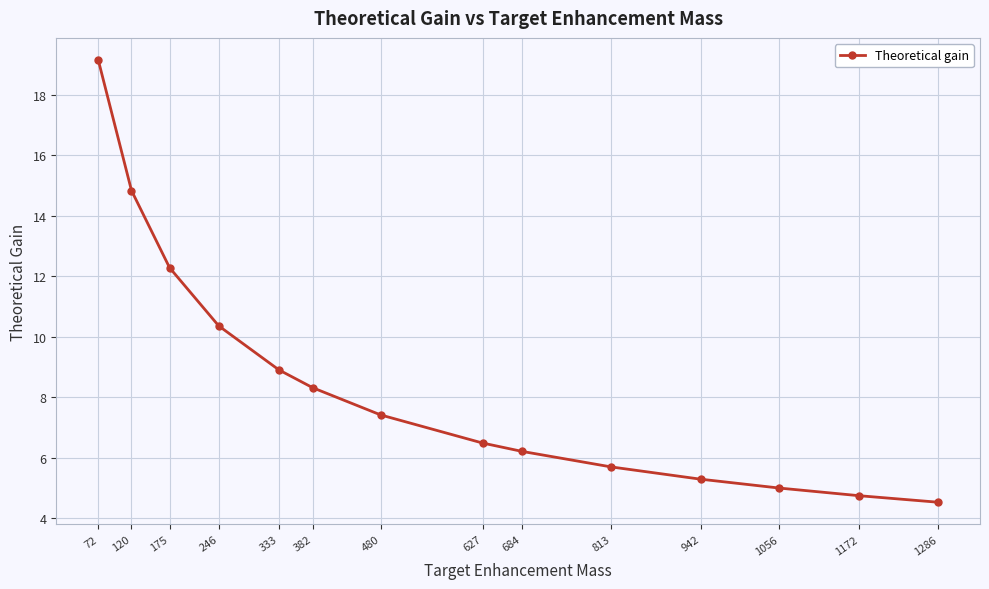

Rank the categories by value from lowest to highest.

1286, 1172, 1056, 942, 813, 684, 627, 480, 382, 333, 246, 175, 120, 72